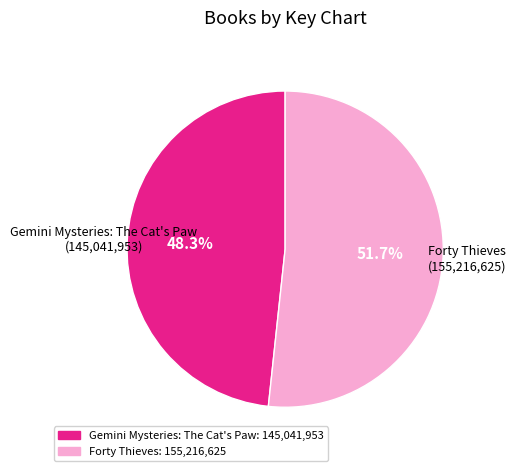

To the nearest percent, what is the difference between the largest and smallest slice percentages?

3%